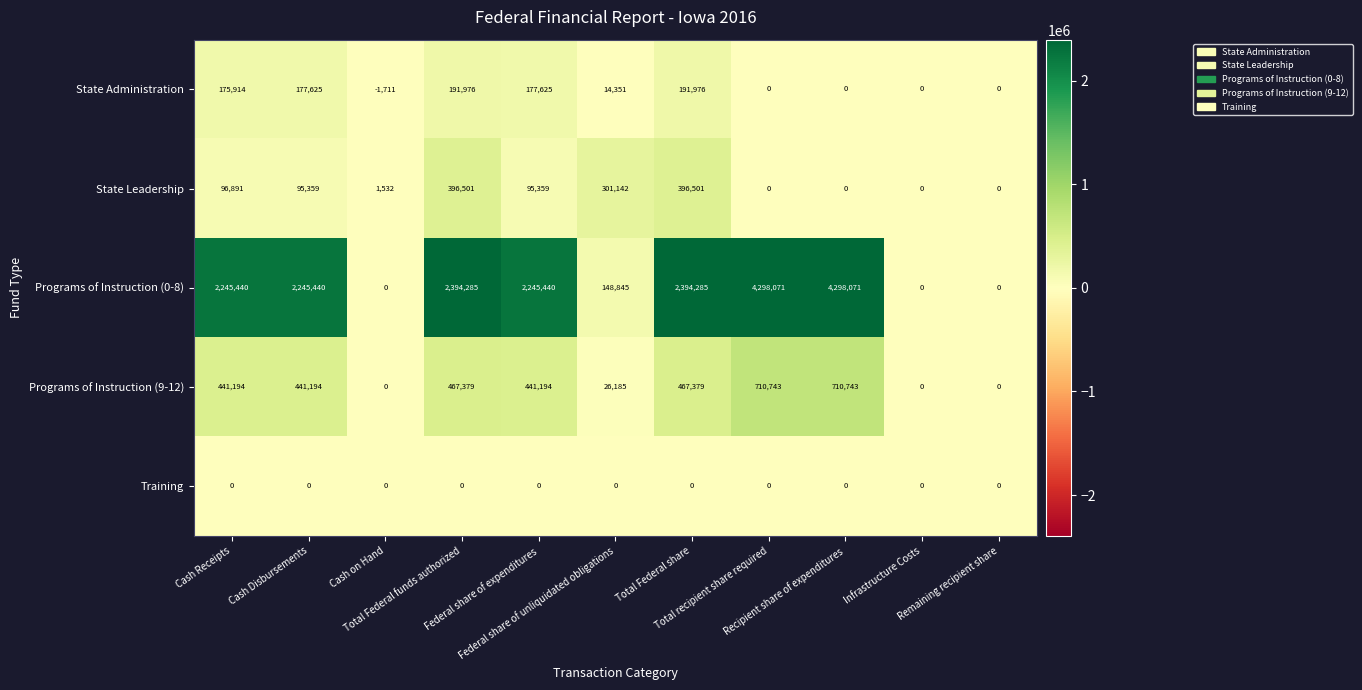

List the series in order of their peak value, lowest first.

Training, State Administration, State Leadership, Programs of Instruction (9-12), Programs of Instruction (0-8)